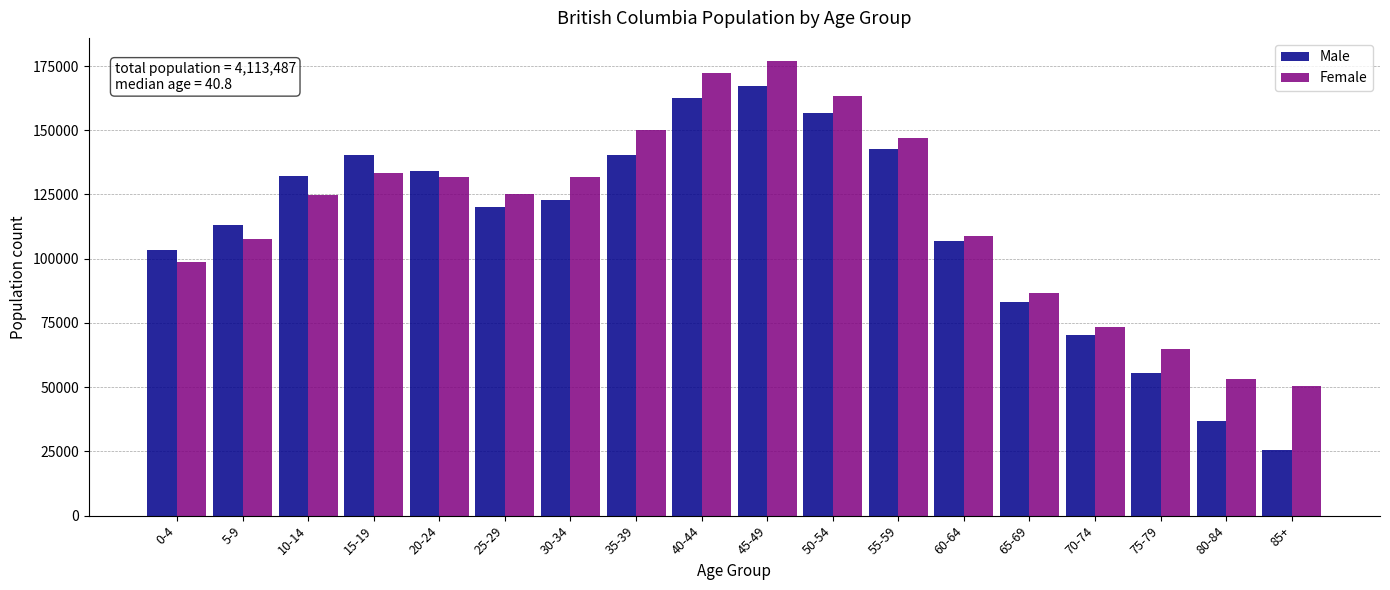

Read the Female value at 80-84, to the nearest 50.

53050